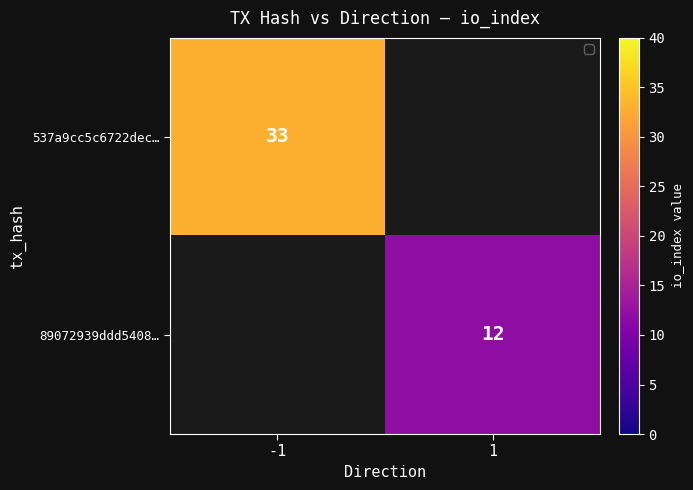

The value of 89072939ddd5408… at 1 is 12. True or false?

True